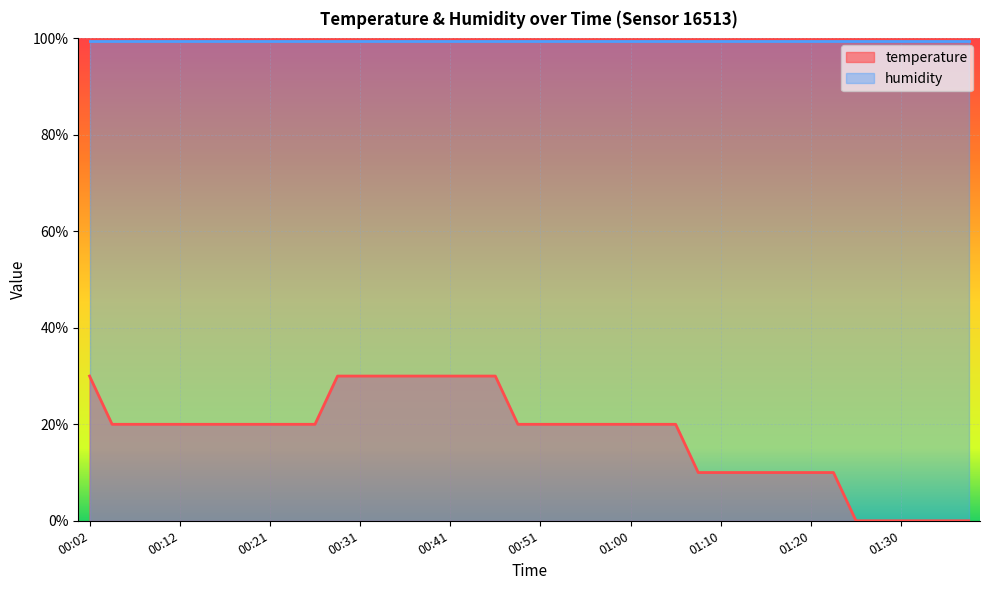

Approximately how many times larger is the value at 01:13 compared to 00:43?

0.3